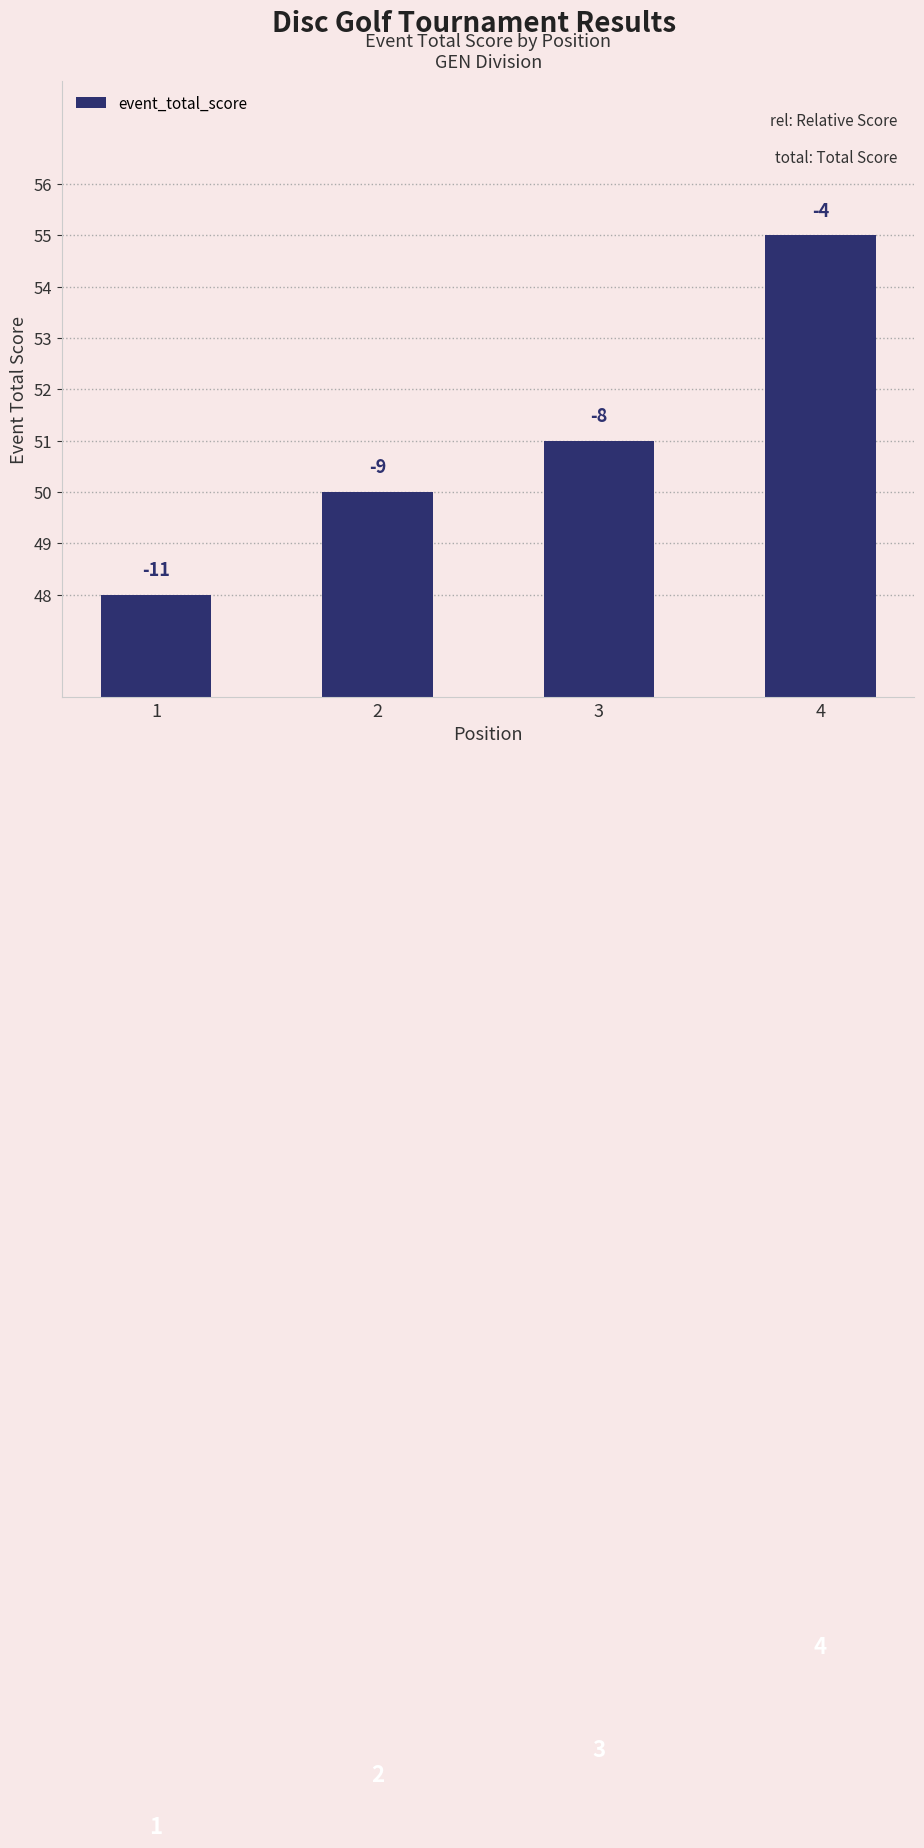

The value at 2 is 50. True or false?

True